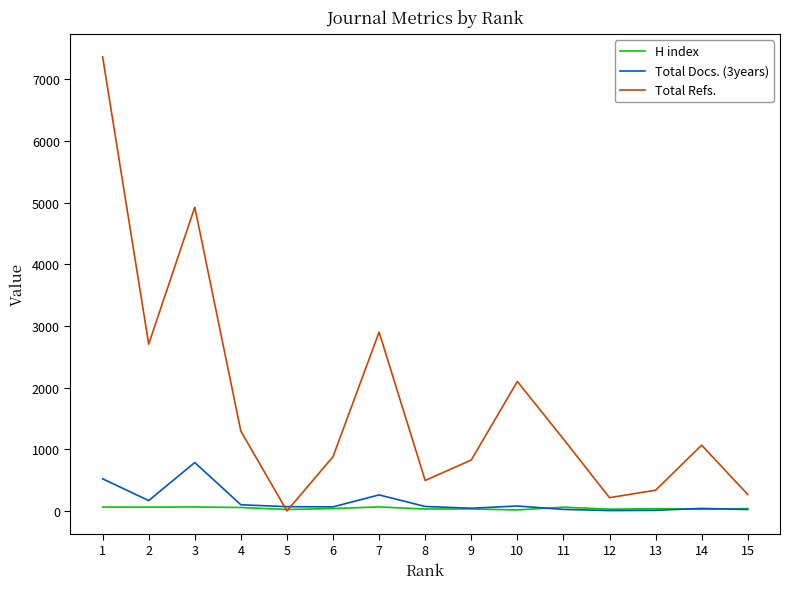

Rank the series by their maximum value, from lowest to highest.

H index, Total Docs. (3years), Total Refs.